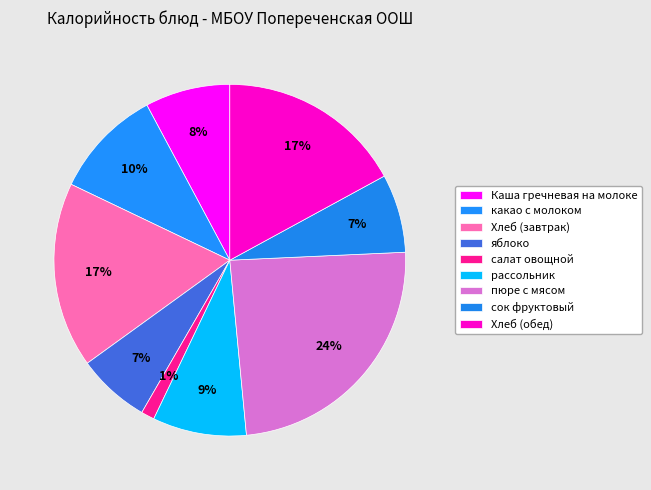

What is the largest slice in the pie chart?

пюре с мясом